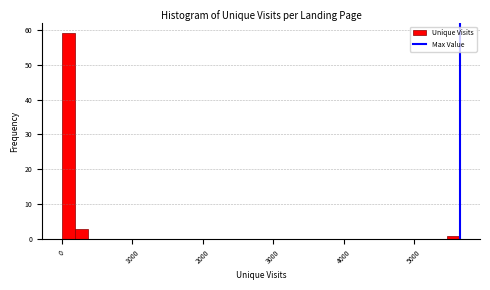

Read against the x-axis, roughly where is the centre of the tallest bar?

100